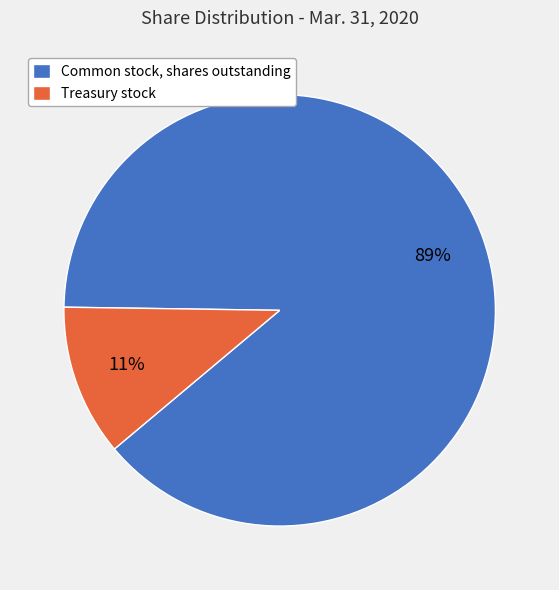

Rank the categories by value from highest to lowest.

Common stock, shares outstanding, Treasury stock